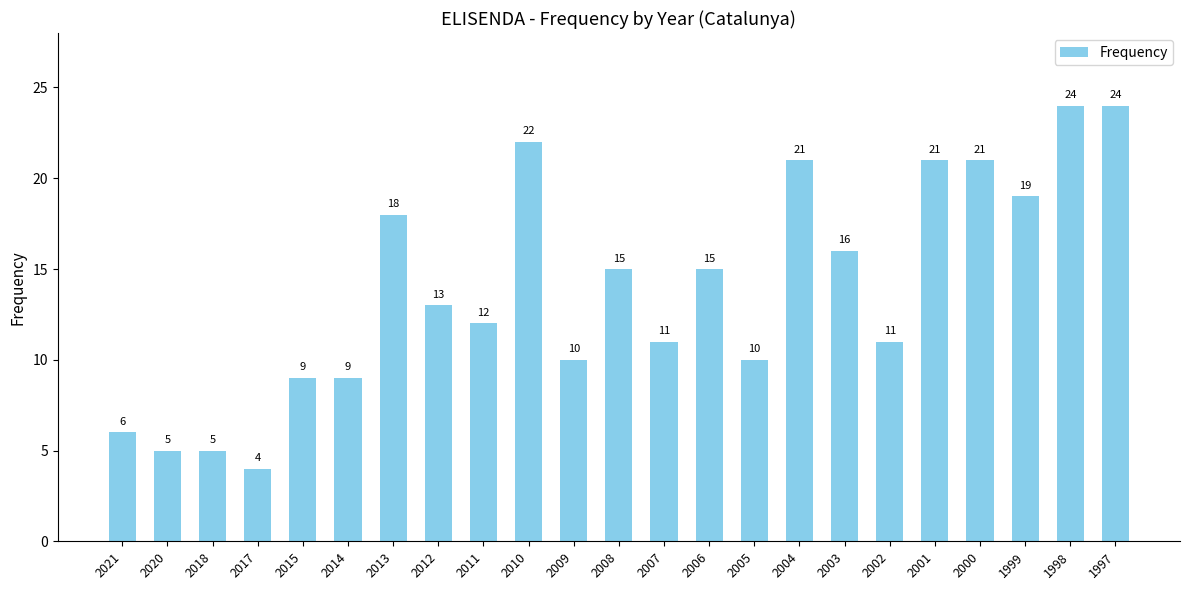

What is the approximate value at 2010, to the nearest 10?

20